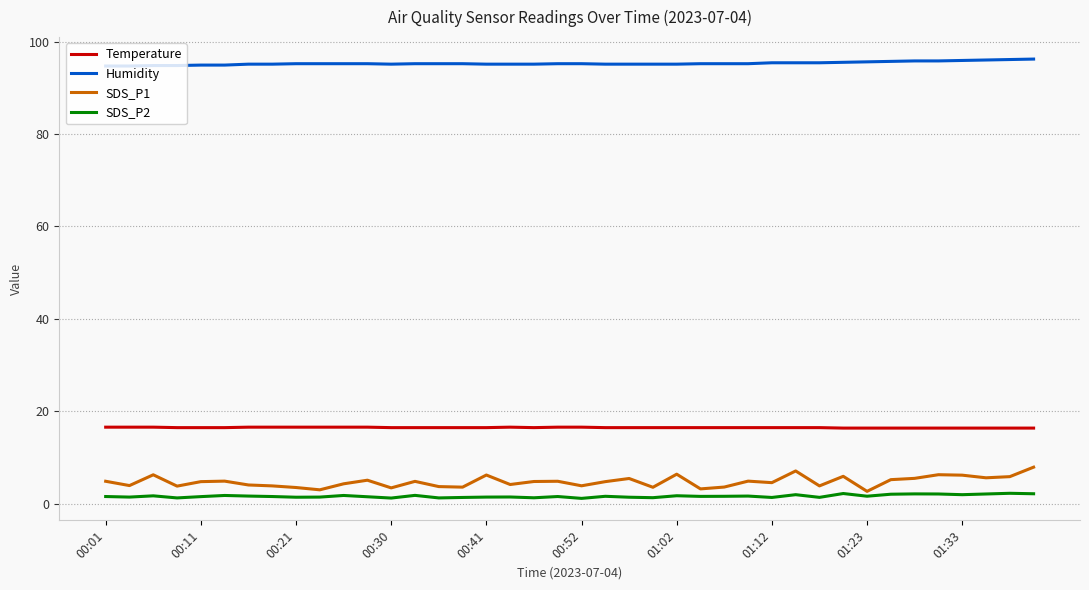

What is the lowest value of the Humidity series?

94.7